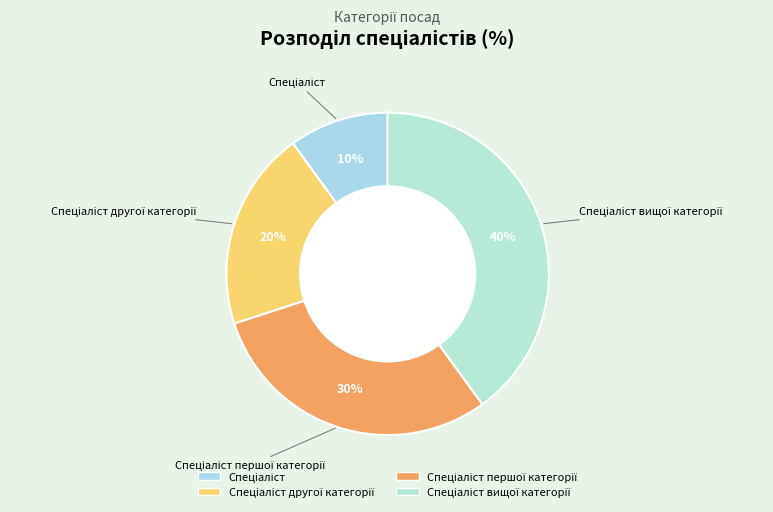

How many segments does this pie chart have?

4